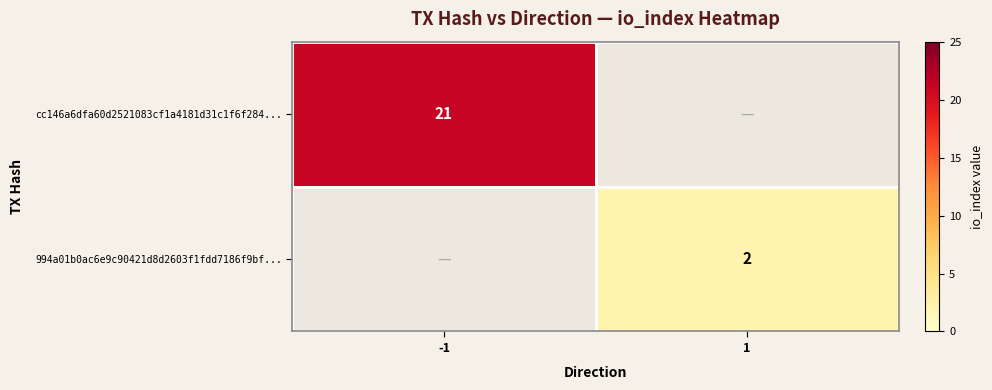

How many categories are shown in the chart?

2